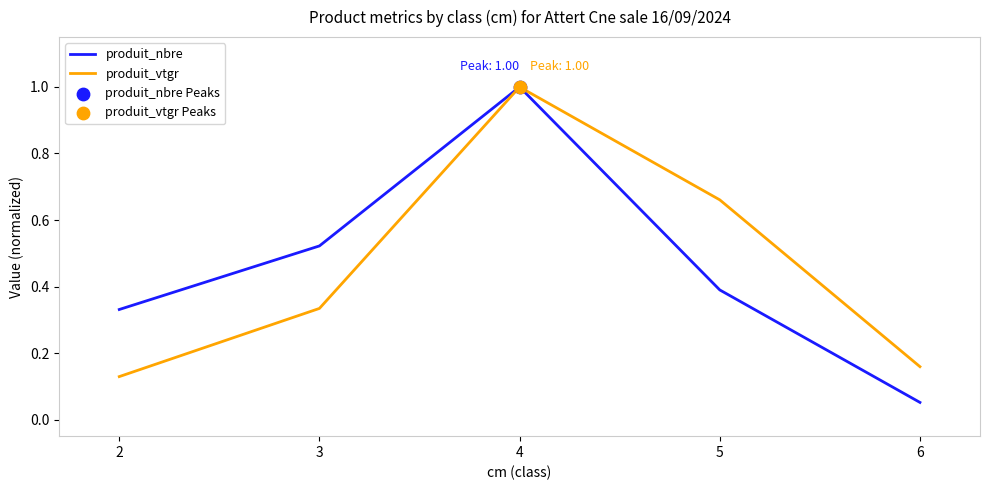

Is the value of produit_vtgr at 4 greater than the value of produit_nbre at 3?

Yes